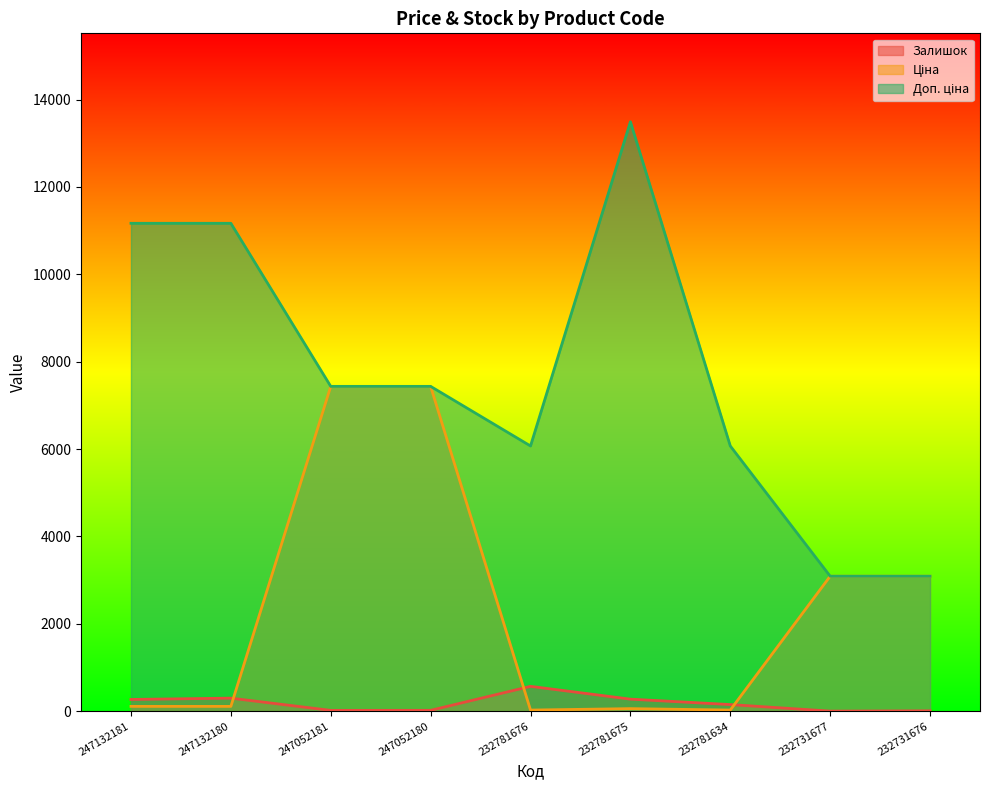

Which series has the largest range (max minus min)?

Доп. ціна